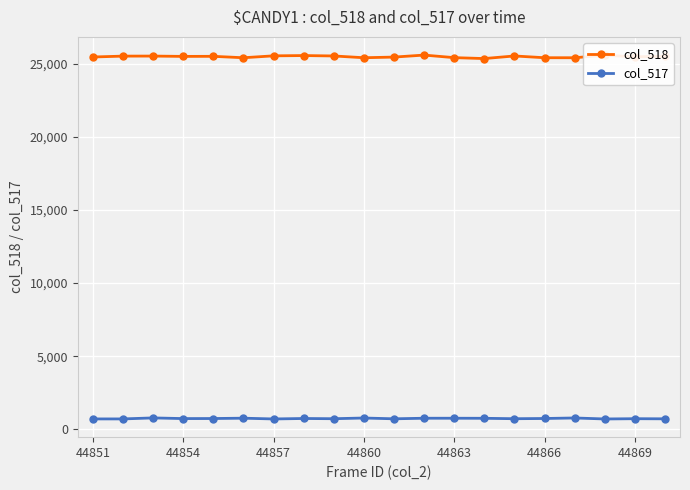

What is the difference between the maximum and second lowest values in the col_518 series?

182